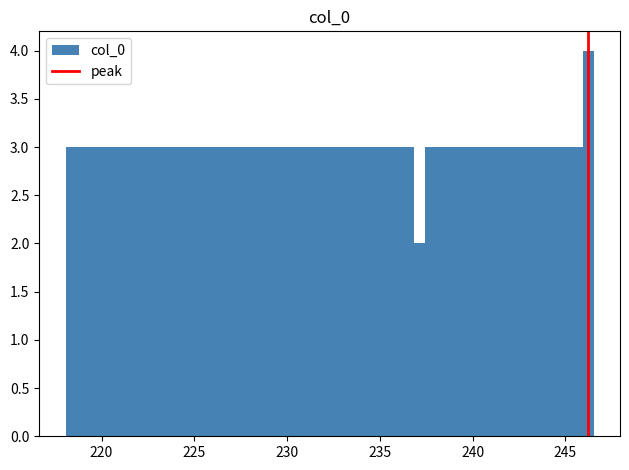

Read against the x-axis, roughly where is the centre of the tallest bar?

246.0